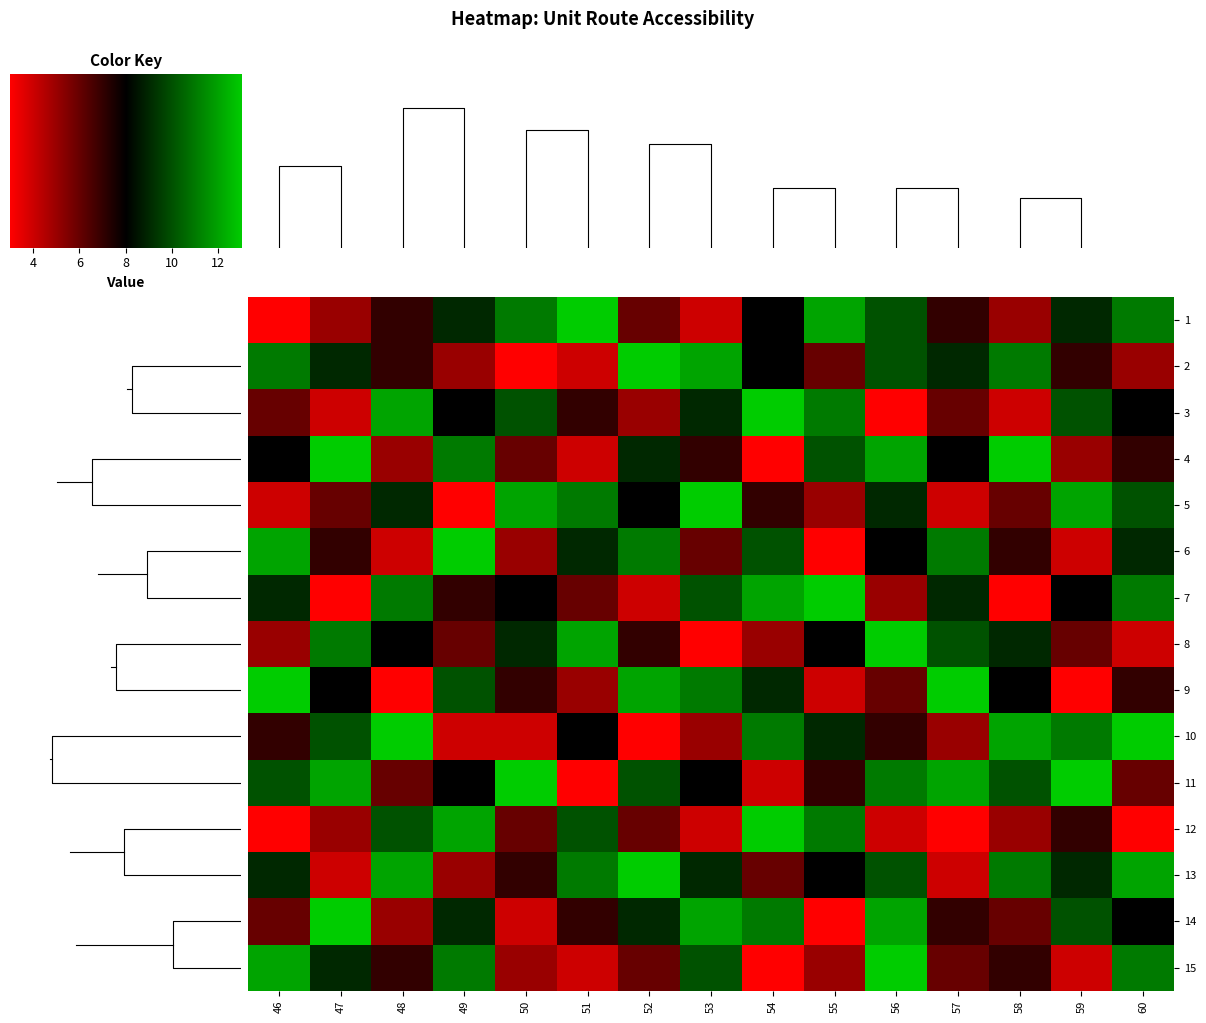

Which has a higher value, 57 or 51?

51